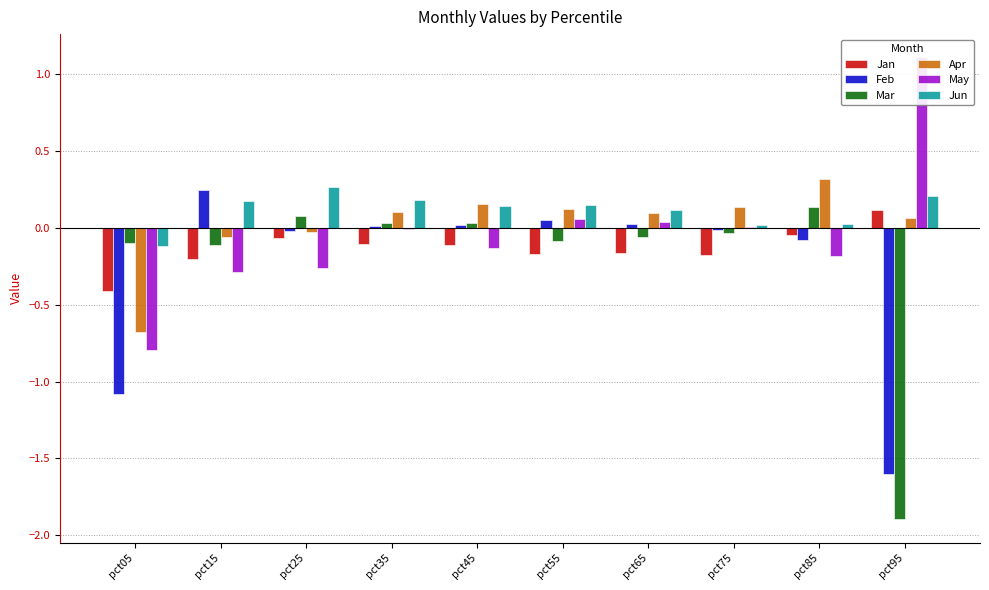

What is the approximate value of Apr at pct05?

-0.7